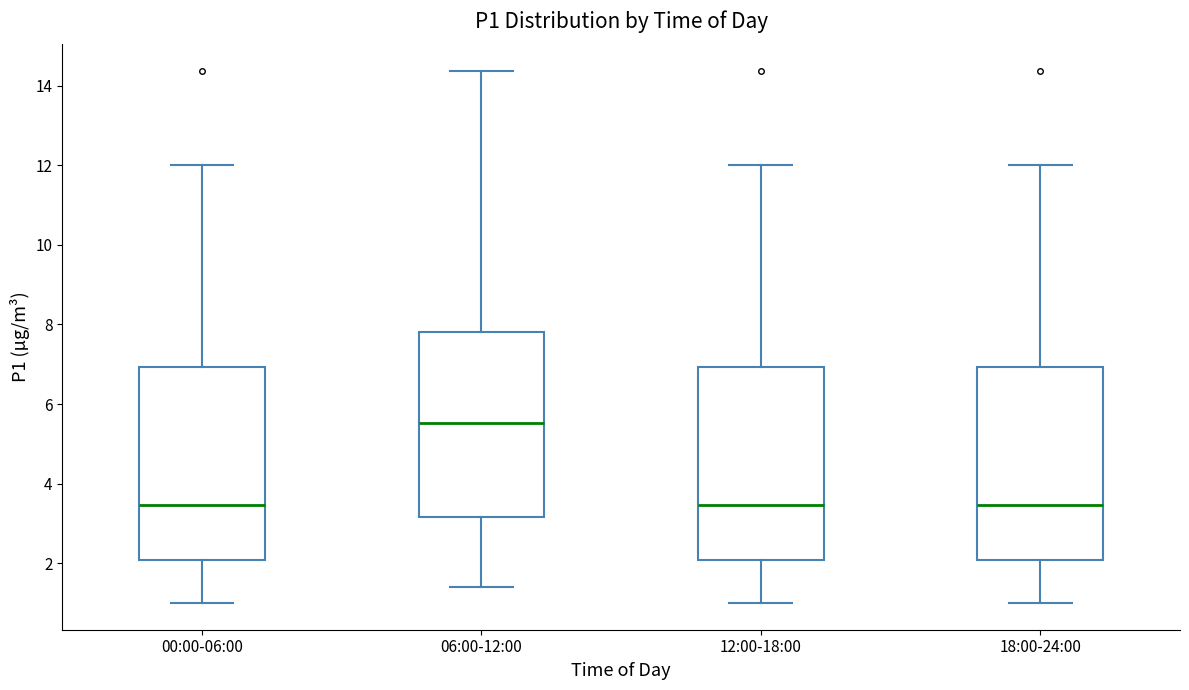

Reading left to right, read every box against the y-axis: the position of its median line, the range the box covers, and the ends of its whiskers. The values are not printed on the chart, so give them approximately, as read against the axis.

00:00-06:00: median 3.4, box 2.0 to 7.0, whiskers 1.0 to 12.0
06:00-12:00: median 5.6, box 3.2 to 7.8, whiskers 1.4 to 14.4
12:00-18:00: median 3.4, box 2.0 to 7.0, whiskers 1.0 to 12.0
18:00-24:00: median 3.4, box 2.0 to 7.0, whiskers 1.0 to 12.0